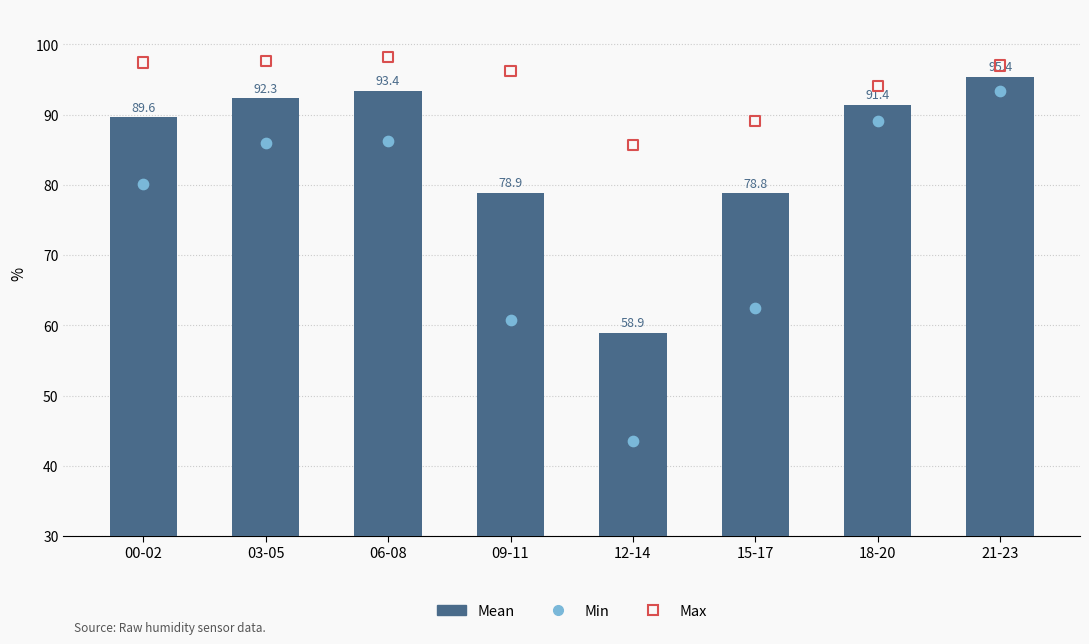

At how many categories does at least one series exceed 66?

8